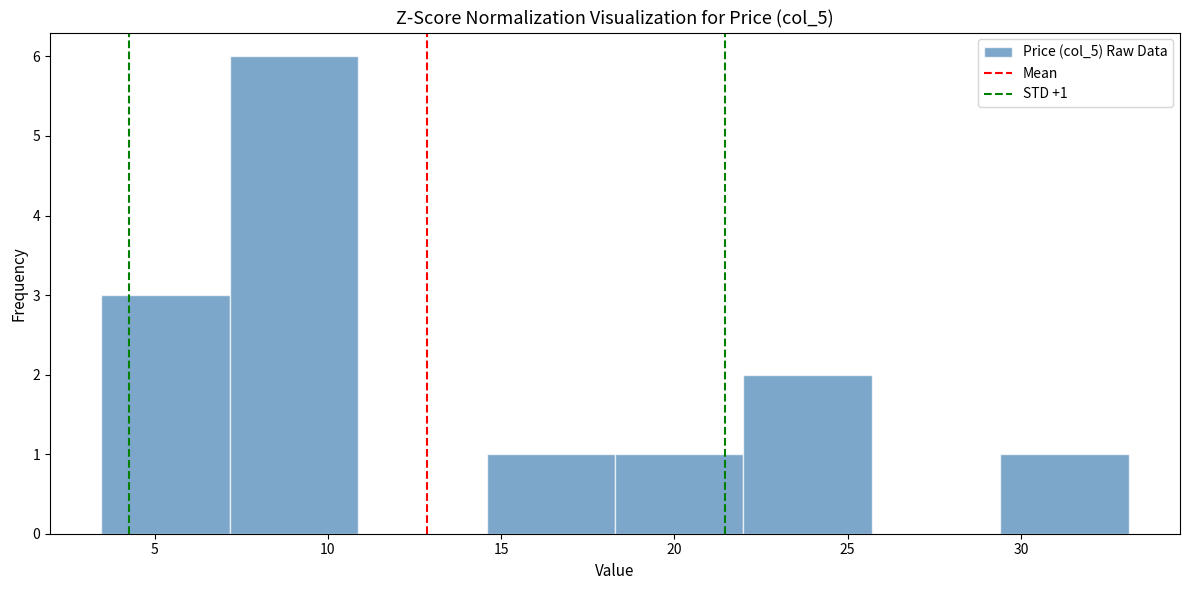

Which range on the x-axis has the tallest bar?

7.0 to 11.0